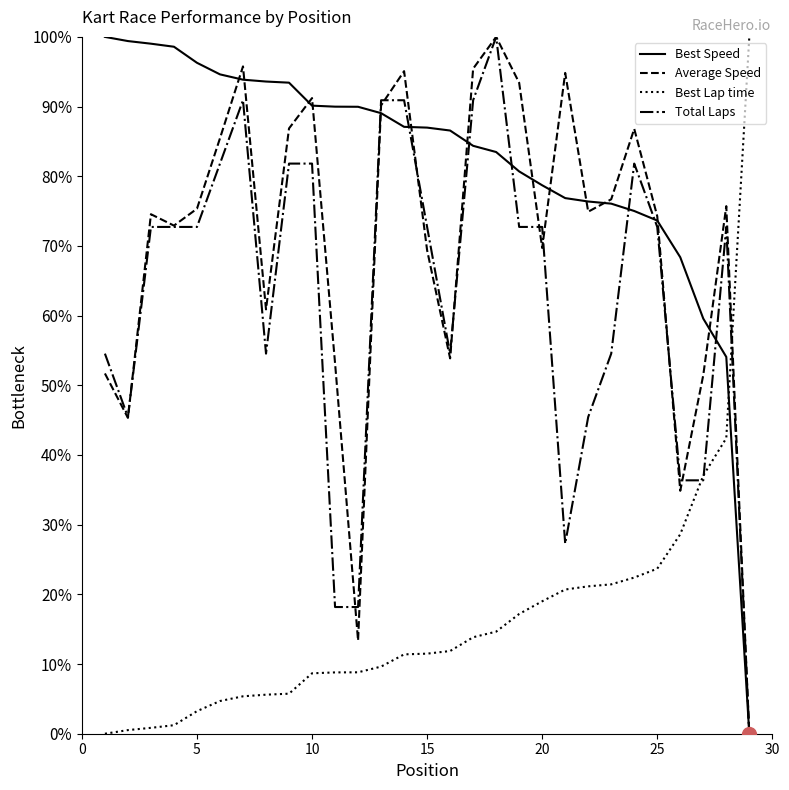

What is the maximum value shown in the chart?

100.0